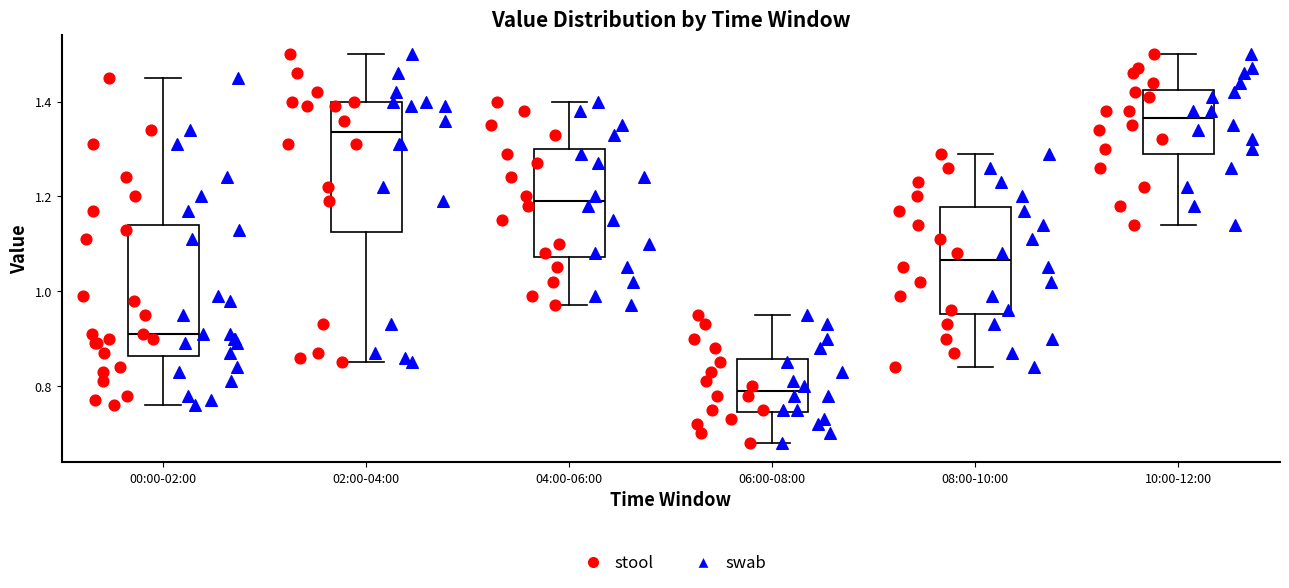

Where does the lower whisker of the box for 02:00-04:00 end on the y-axis? The values are not printed on the chart, so give them approximately, as read against the axis.

0.86